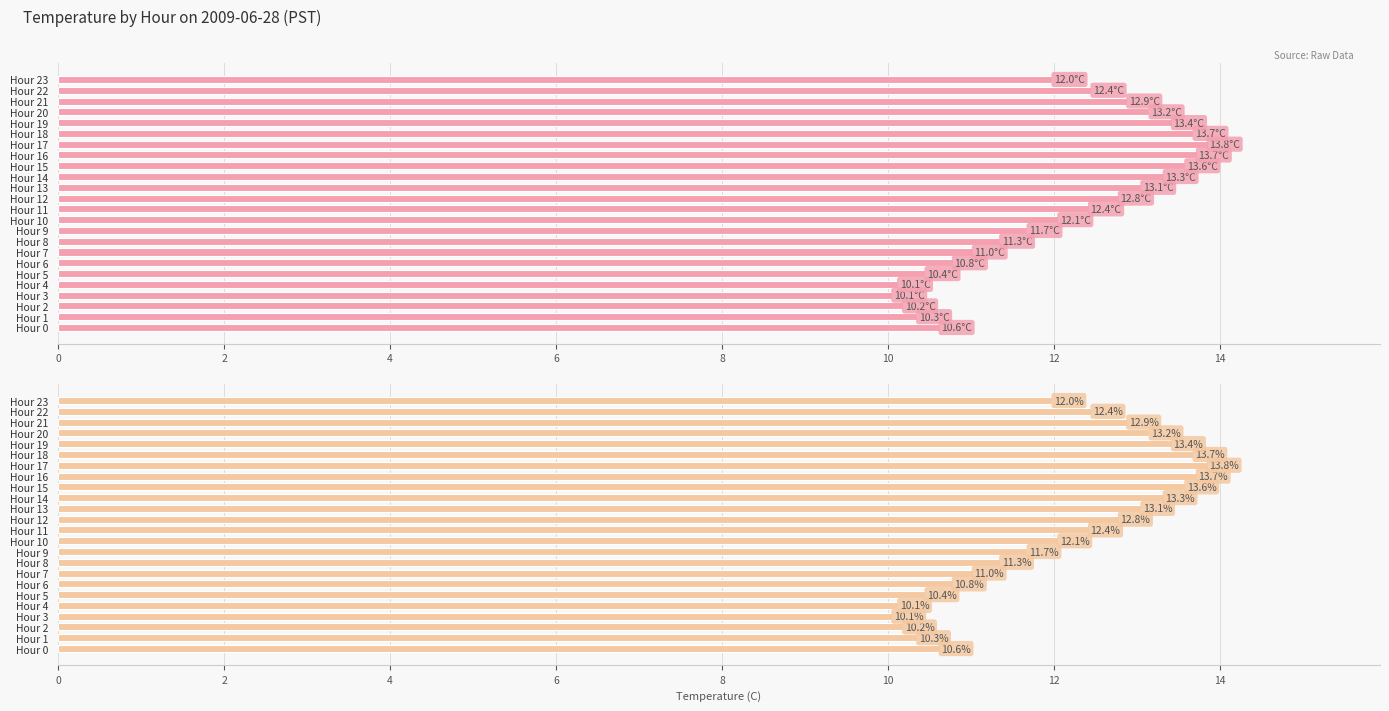

What is the greatest value displayed?

13.8